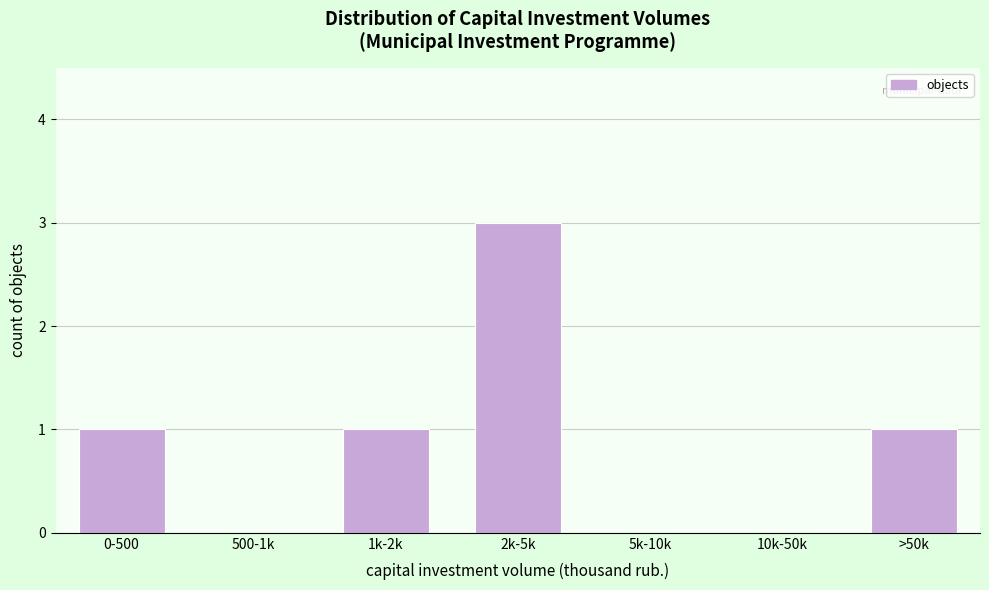

Reading right to left, list all the values displayed in this chart.

>50k=1	10k-50k=0	5k-10k=0	2k-5k=3	1k-2k=1	500-1k=0	0-500=1